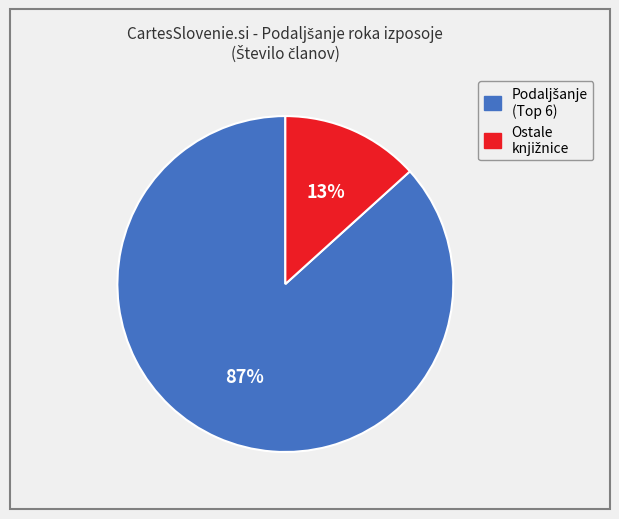

To the nearest percent, what is the average slice percentage?

50%